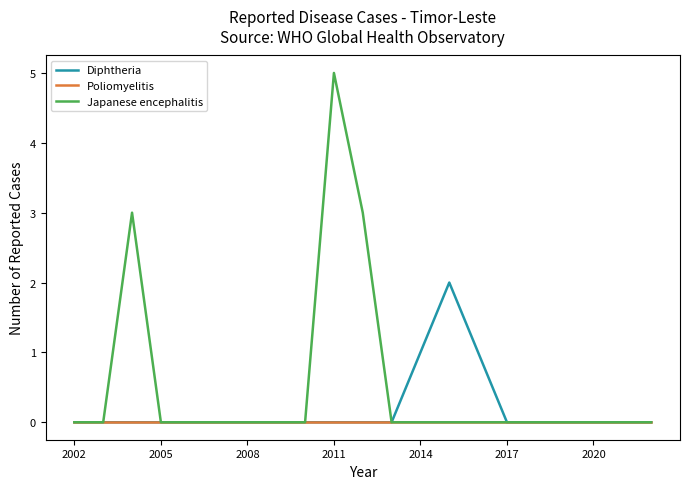

Rank the series by their average value, from highest to lowest.

Japanese encephalitis, Diphtheria, Poliomyelitis